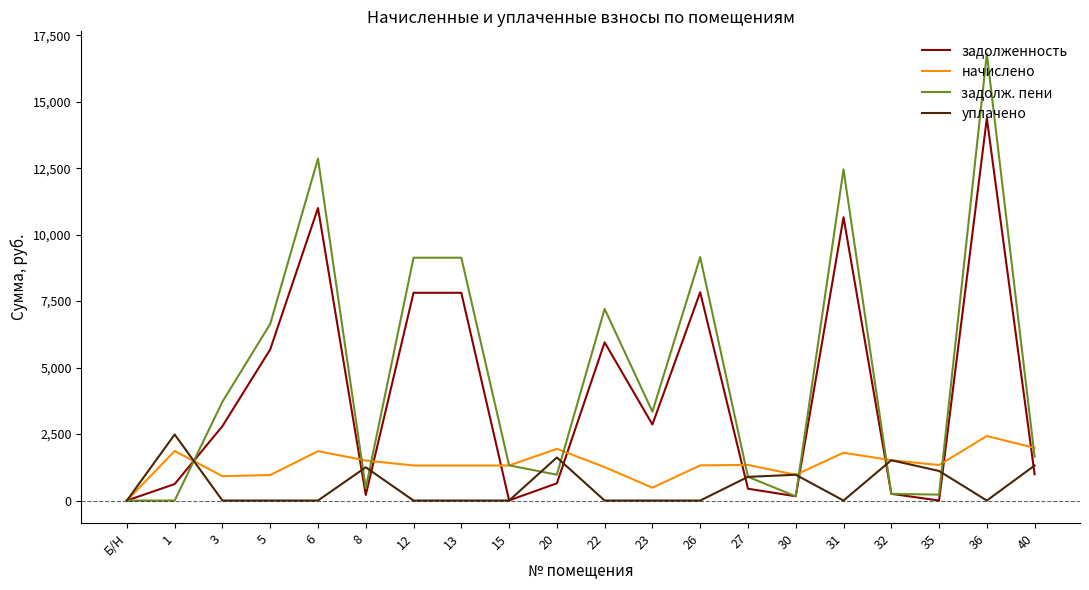

At which category is the sum across all series the highest?

36